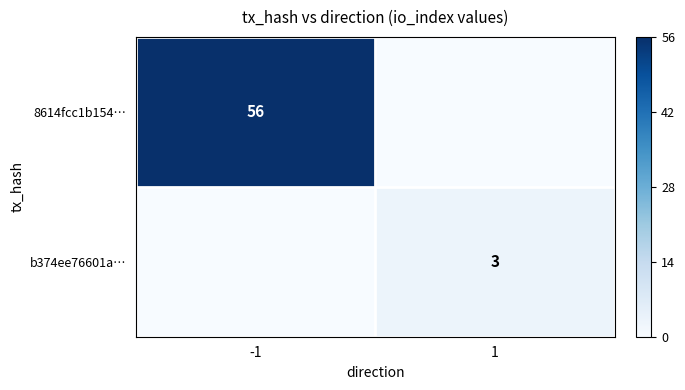

True or false: b374ee76601a… has a value of 3 at 1.

True